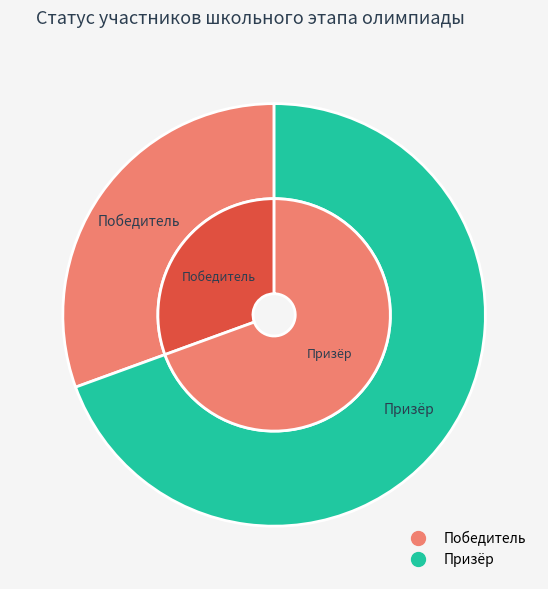

What is the change in value from Победитель to Призёр?

+14